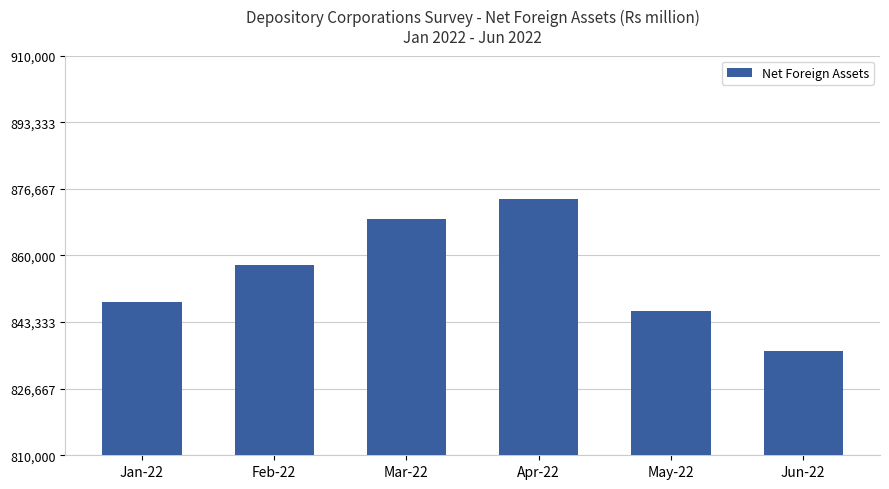

What is the difference between the values at May-22 and Mar-22?

23005.9